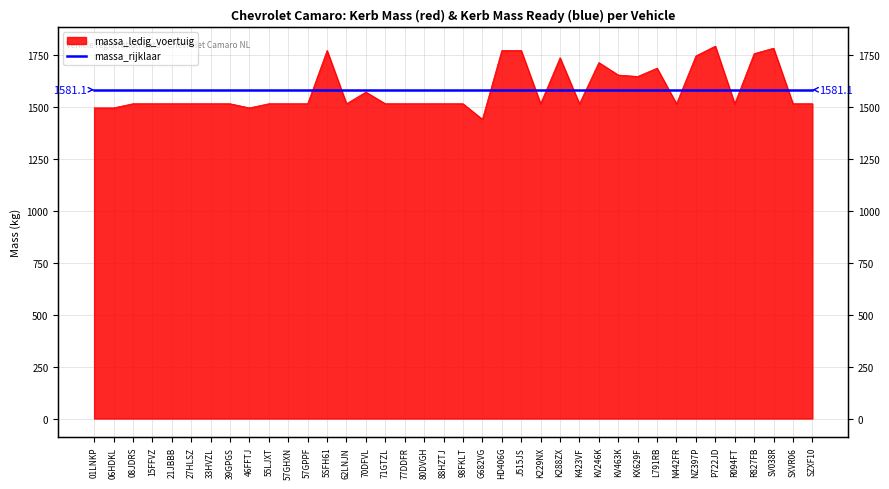

Where is the data nearest to the value 1615?

KX629F